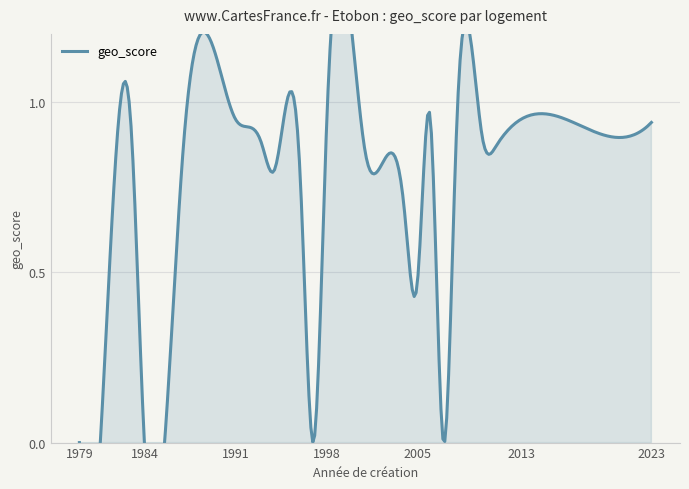

What is the sum of all values?

28.4